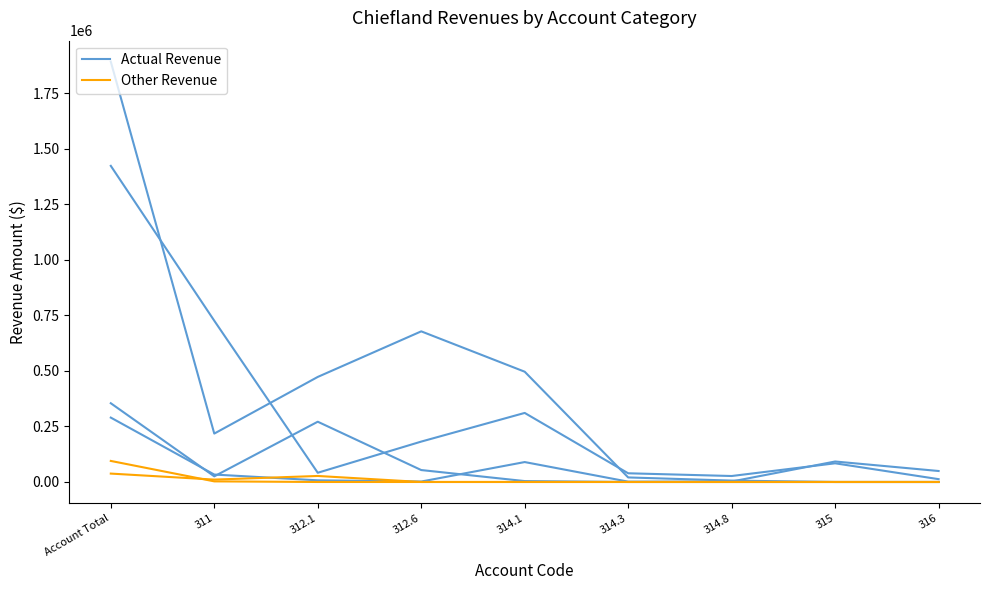

Count the number of categories in the chart.

9